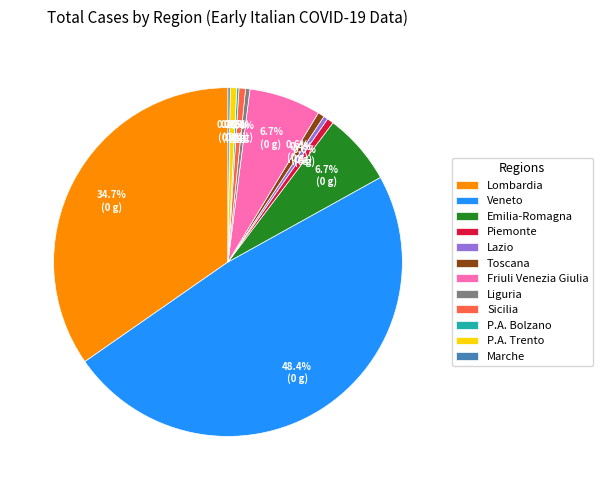

To the nearest percent, what is the difference between the largest and smallest slice percentages?

48%